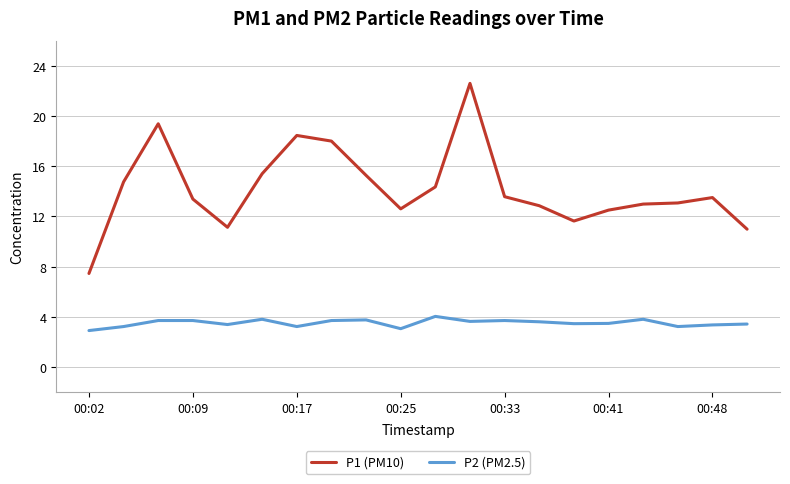

What is the value of the P1 (PM10) point at the 18th from the left?

13.1